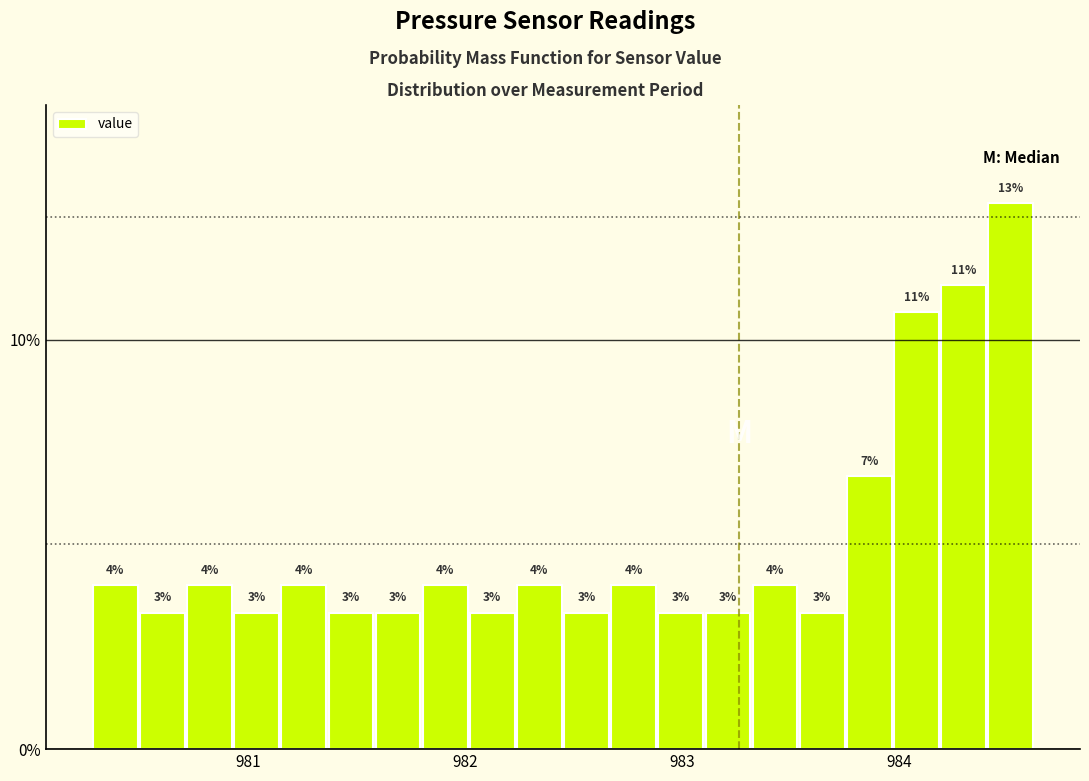

Read against the x-axis, roughly where is the centre of the tallest bar?

984.5